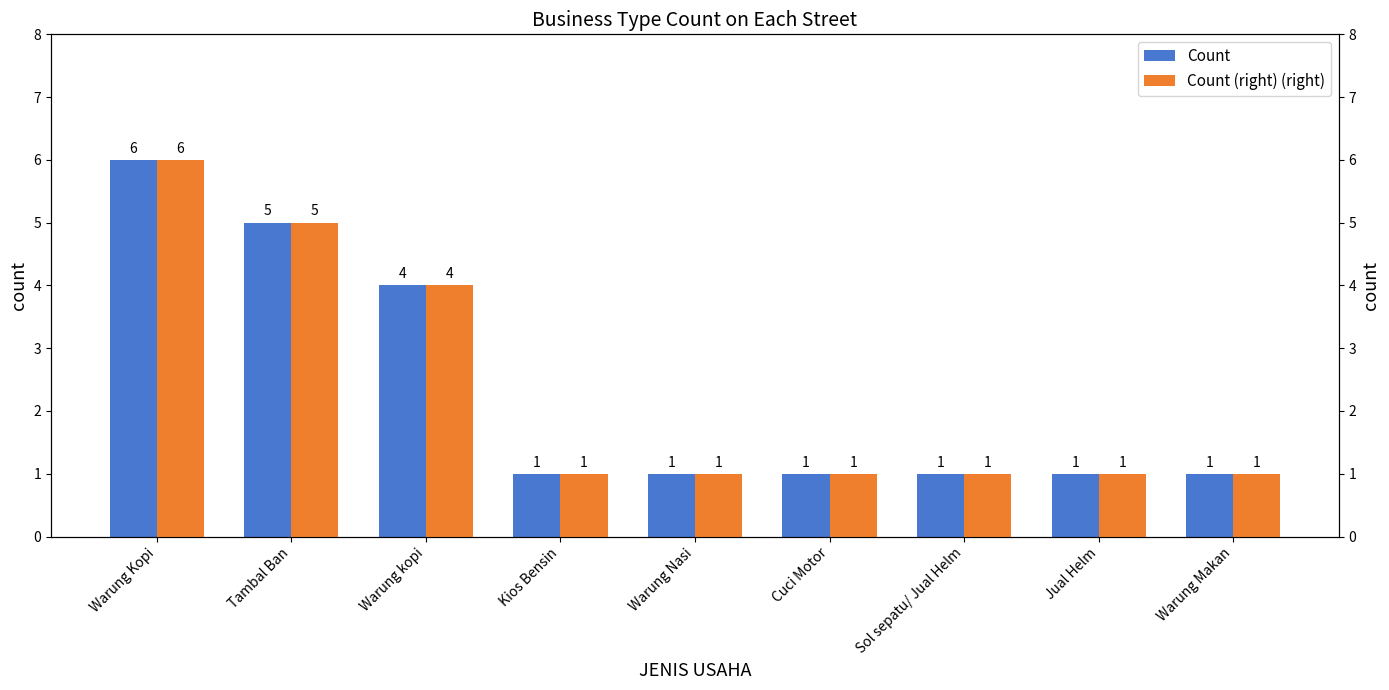

What is the difference between the maximum and minimum values in the Count series?

5